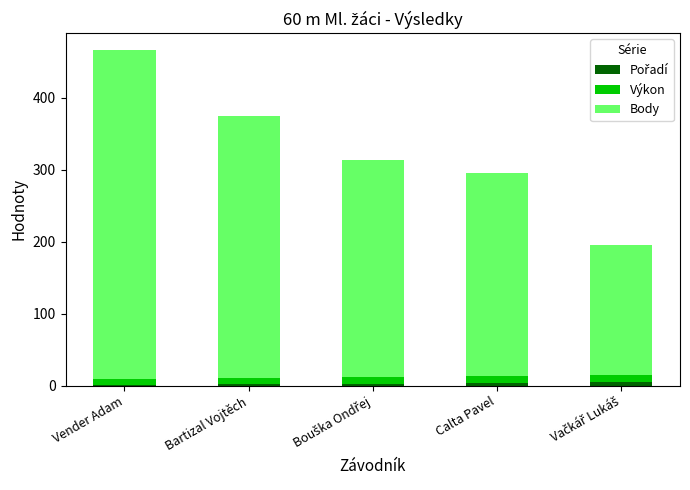

At which category is the sum across all series the highest?

Vender Adam